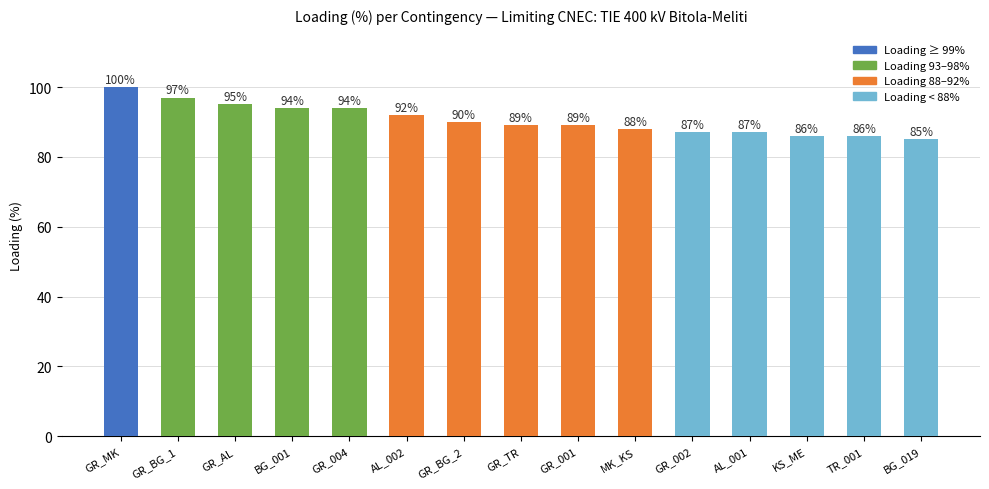

What is the sum of the values at GR_TR and MK_KS?

177